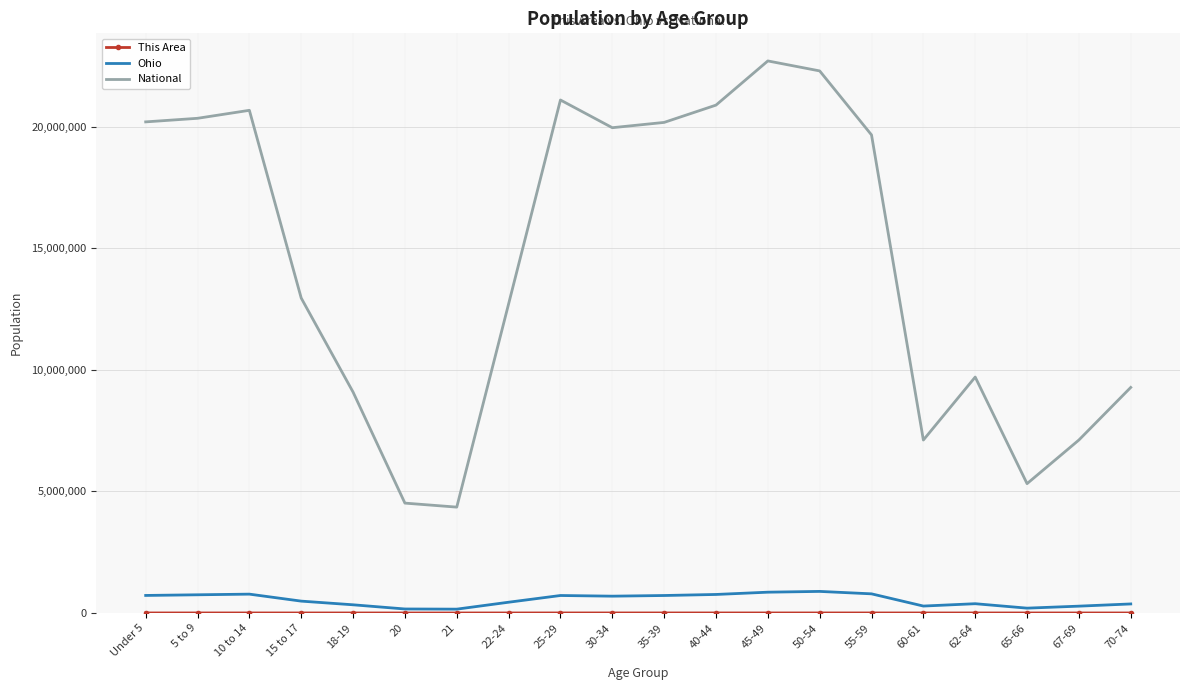

What is the total value across all series at 20?

4683296